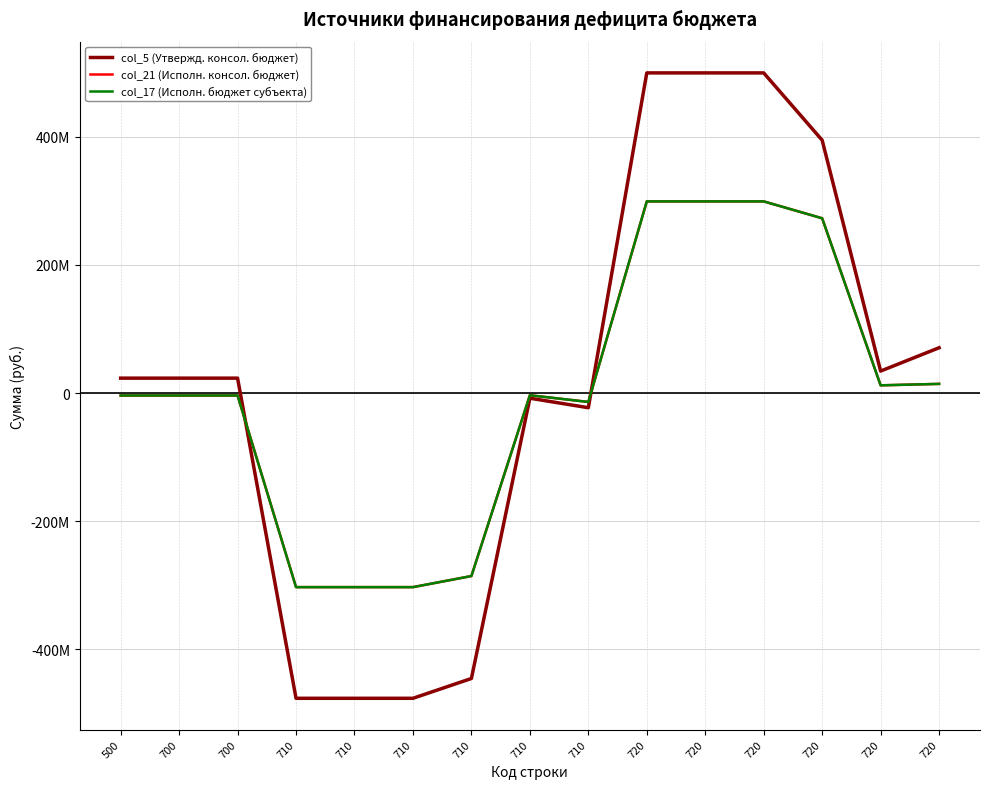

Rank the series at 710 from highest to lowest value.

col_21 (Исполн. консол. бюджет), col_17 (Исполн. бюджет субъекта), col_5 (Утвержд. консол. бюджет)